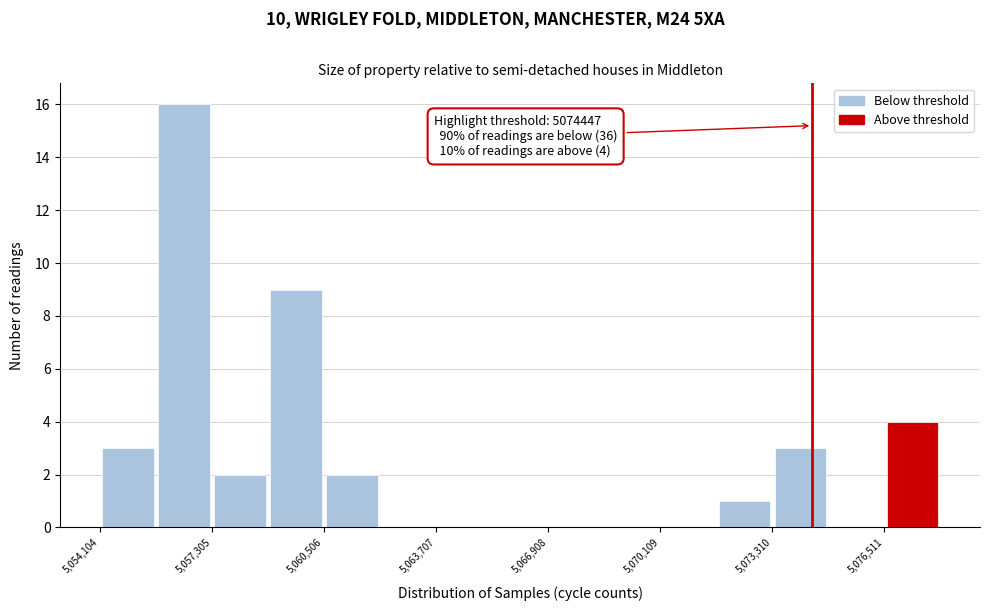

Read against the x-axis, roughly where is the centre of the tallest bar?

5056500